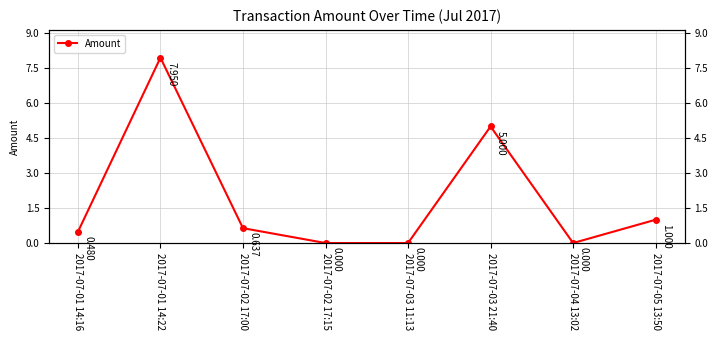

What is the label of the 8th point from the right?

2017-07-01 14:16